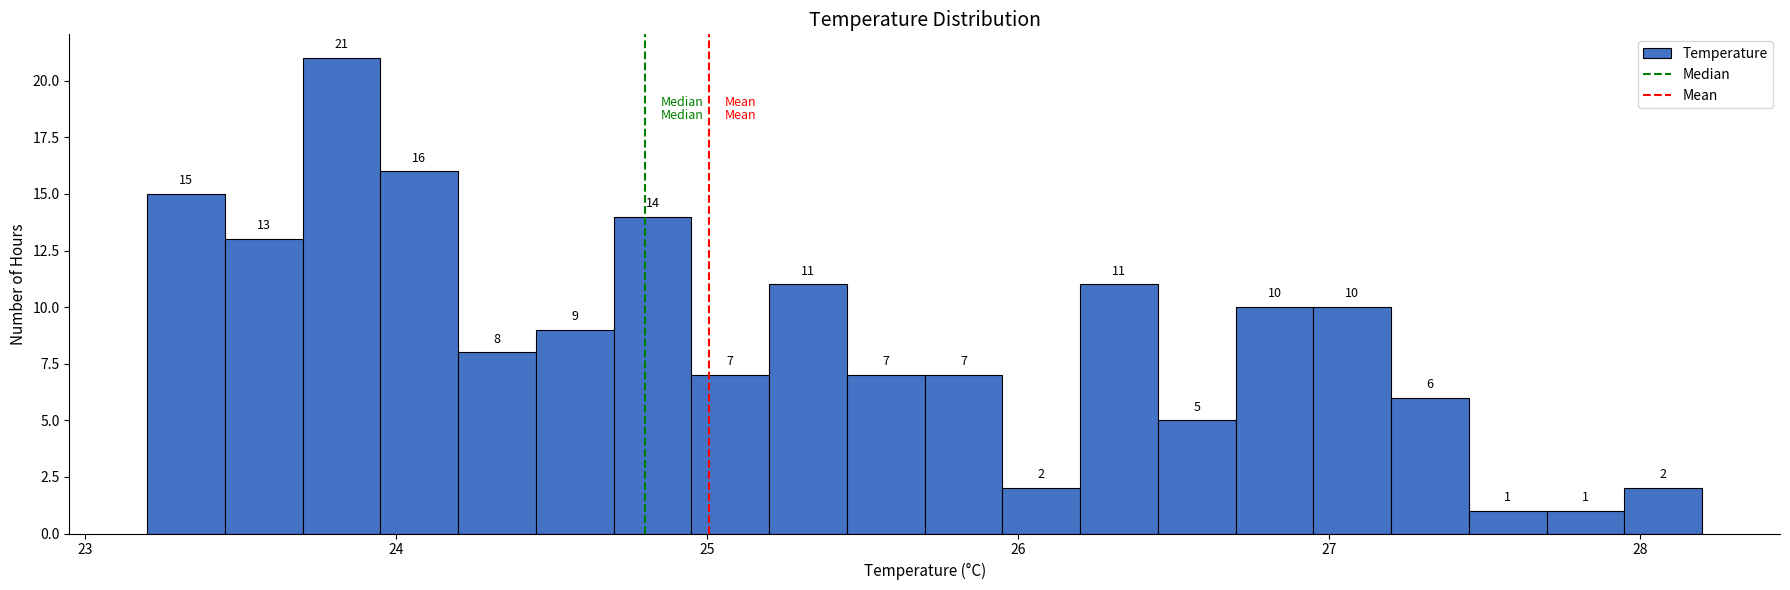

Around what value on the x-axis is the tallest bar? Give the approximate position of its centre, as read against the axis.

23.8